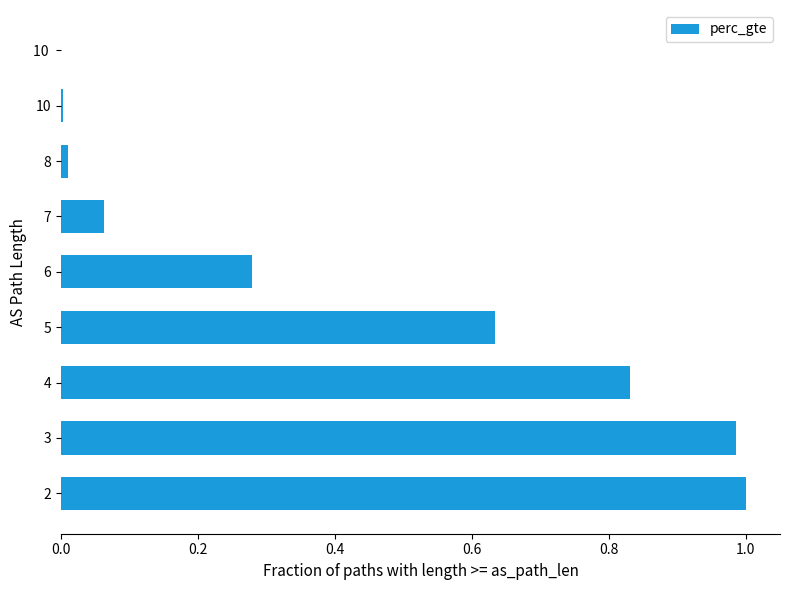

How many categories are shown in the chart?

9